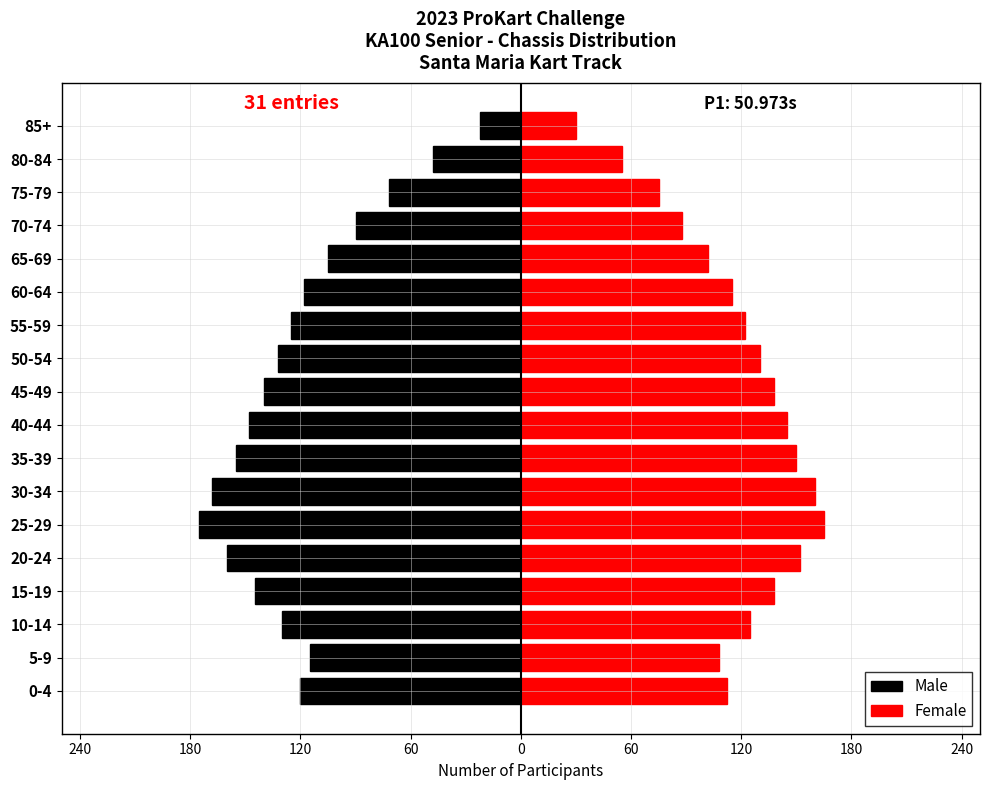

What is the value of the Male bar at the 10th from the left?

-140